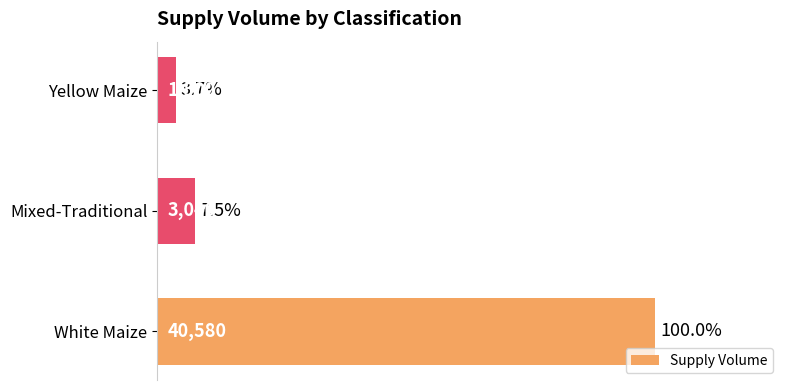

Does the chart contain any negative values?

No